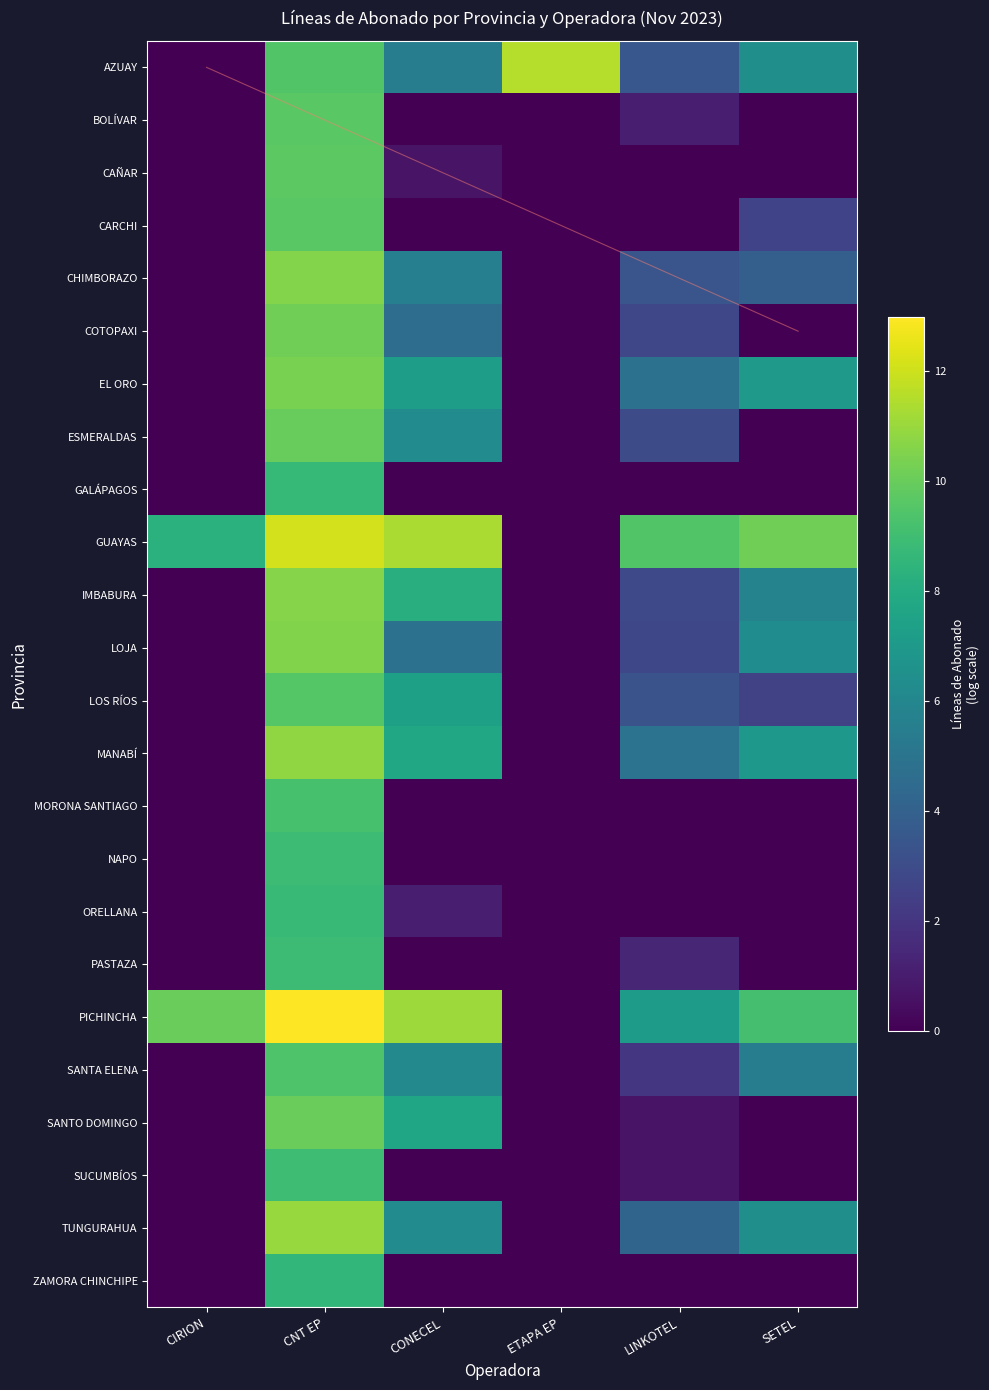

What is the difference between the maximum and minimum values in the CAÑAR series?

9.7